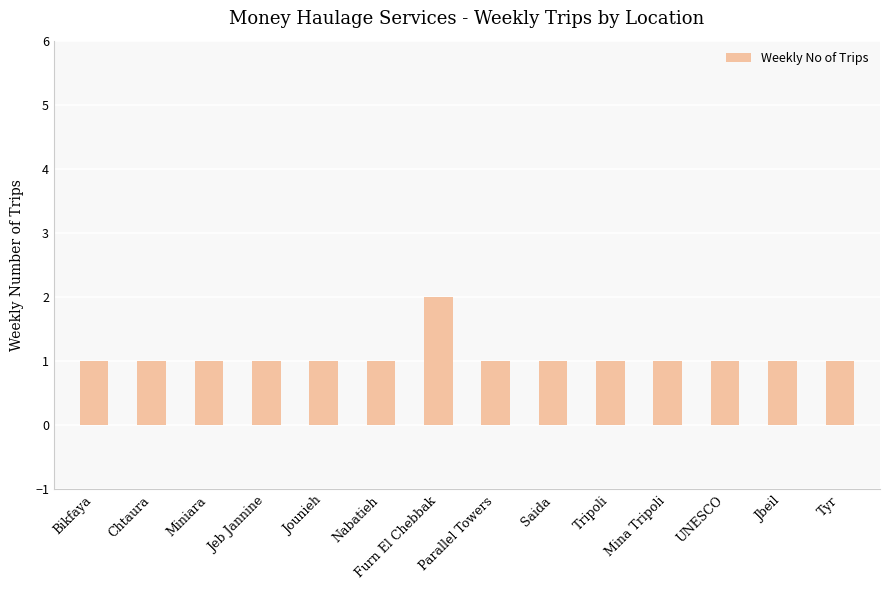

What position from the left is Furn El Chebbak?

7